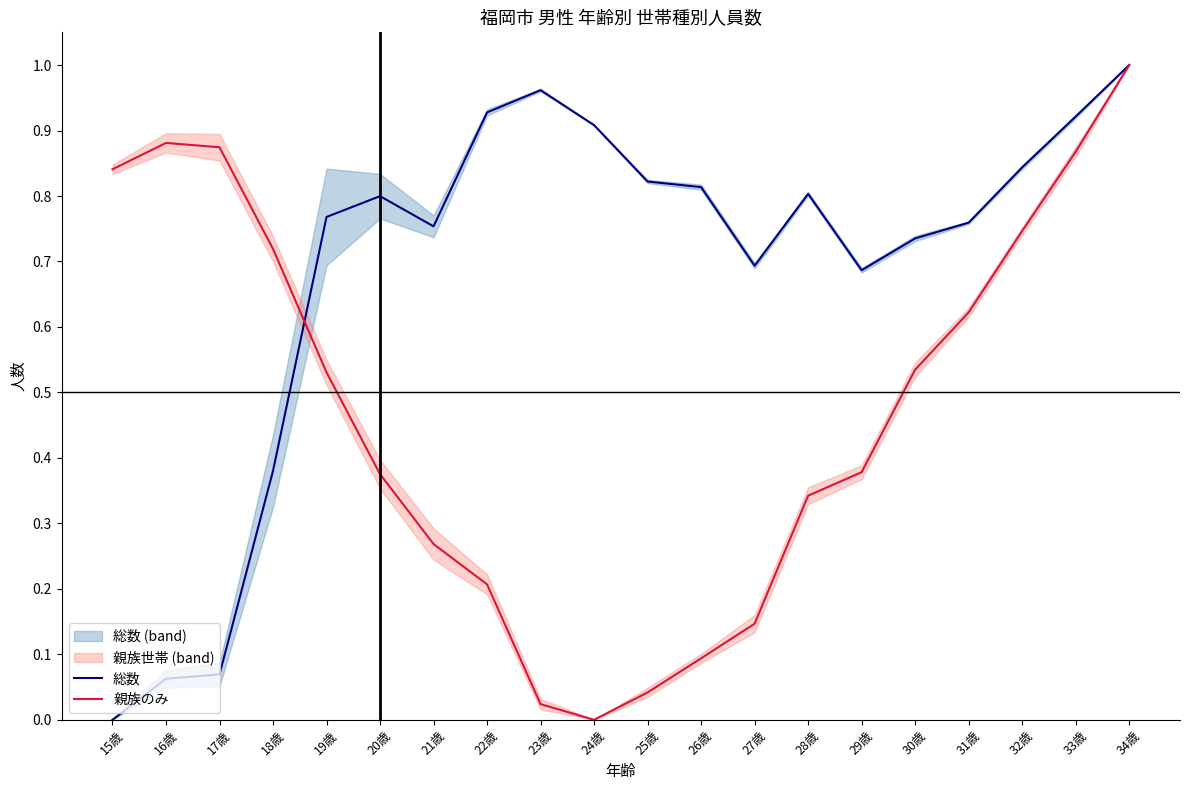

In 総数, how many points are higher than both neighbors (excluding endpoints)?

3